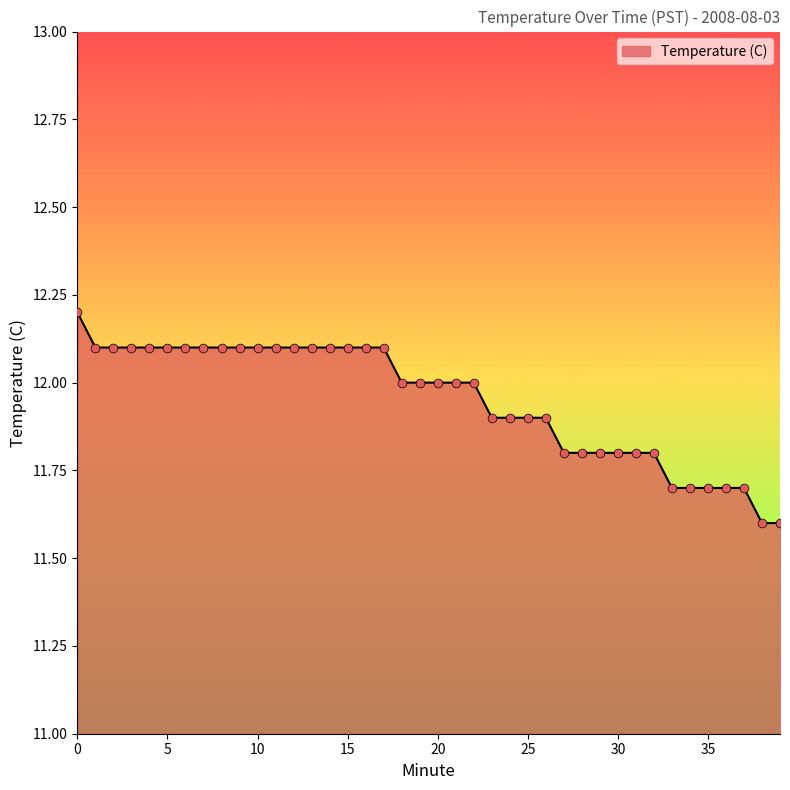

What is the minimum value shown in the chart?

11.6